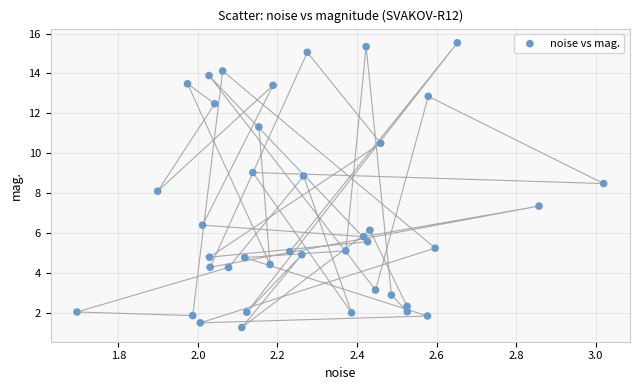

What is the range of Y values (max minus min)?

14.3